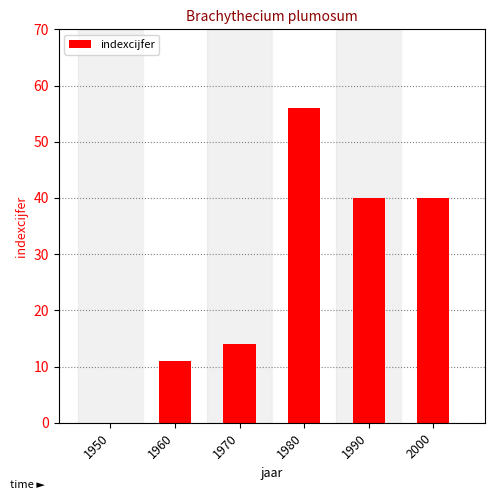

What is the greatest value displayed?

56